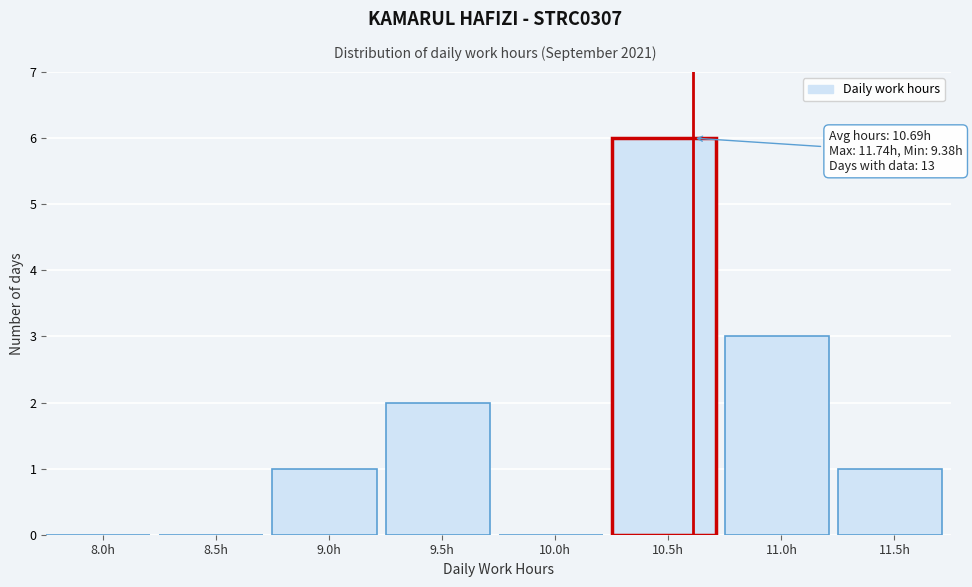

Reading left to right, extract all data points from this chart.

8.0h=0	8.5h=0	9.0h=1	9.5h=2	10.0h=0	10.5h=6	11.0h=3	11.5h=1